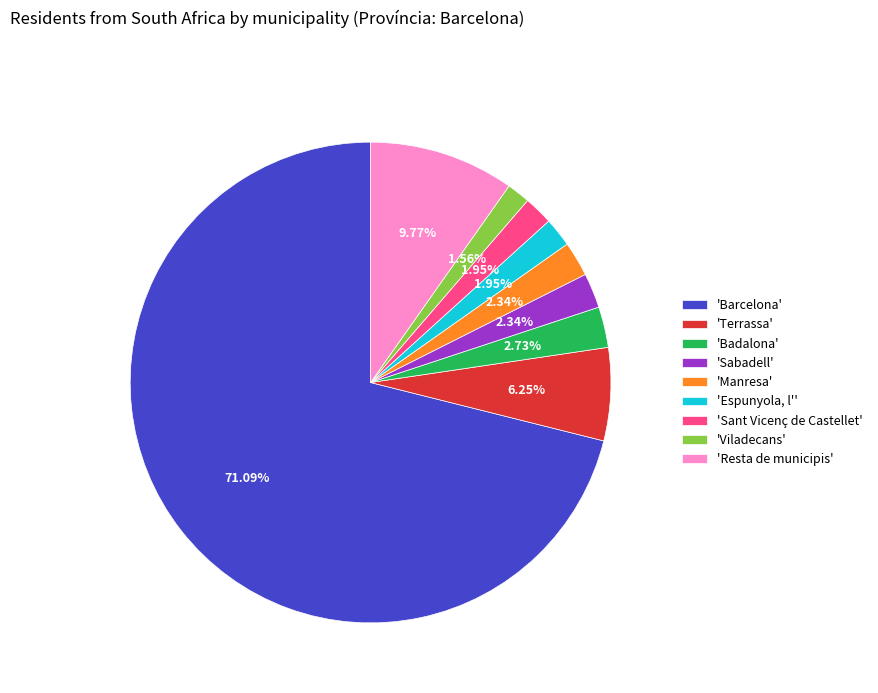

Which has a higher value, 'Sant Vicenç de Castellet' or 'Badalona'?

'Badalona'